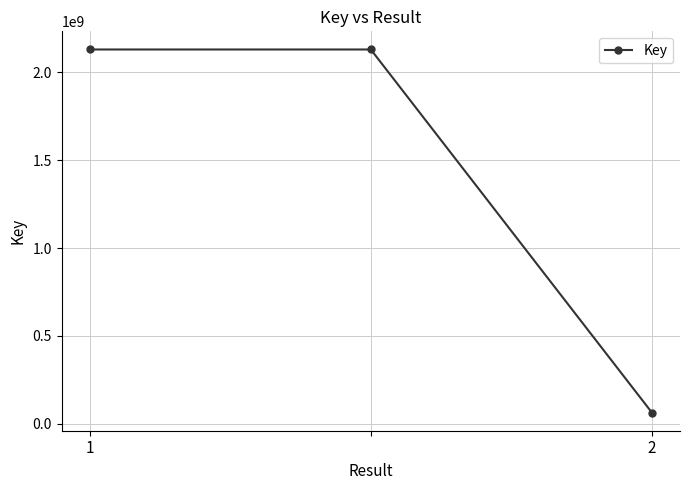

What is the difference between the maximum and minimum values?

2067723062